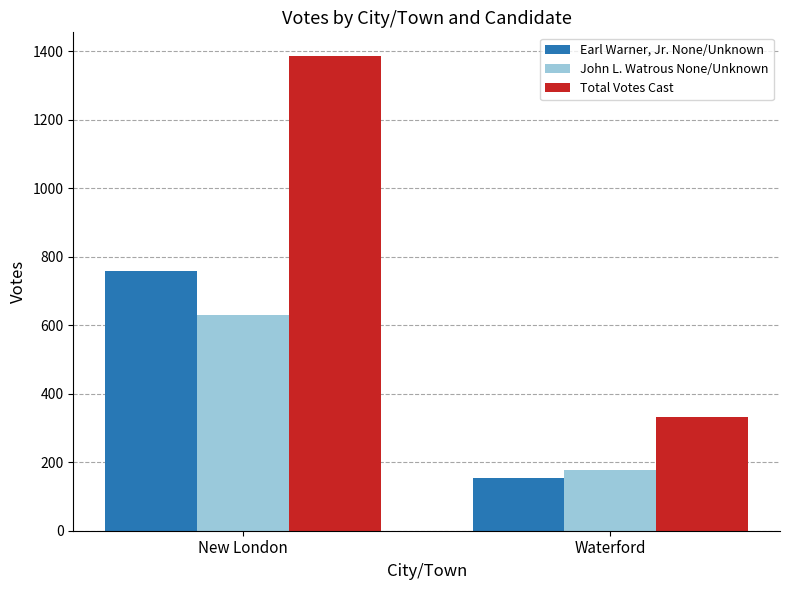

What is the sum of the John L. Watrous None/Unknown values at New London and Waterford?

805